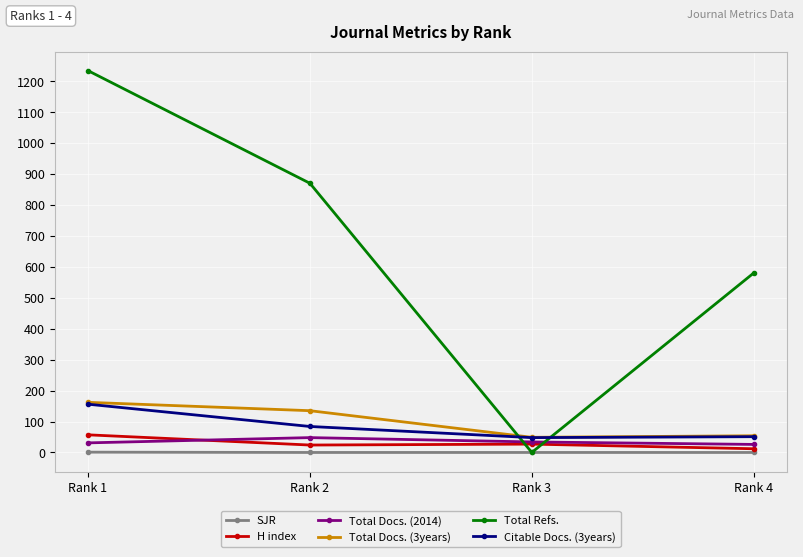

How many series are shown in this chart?

6